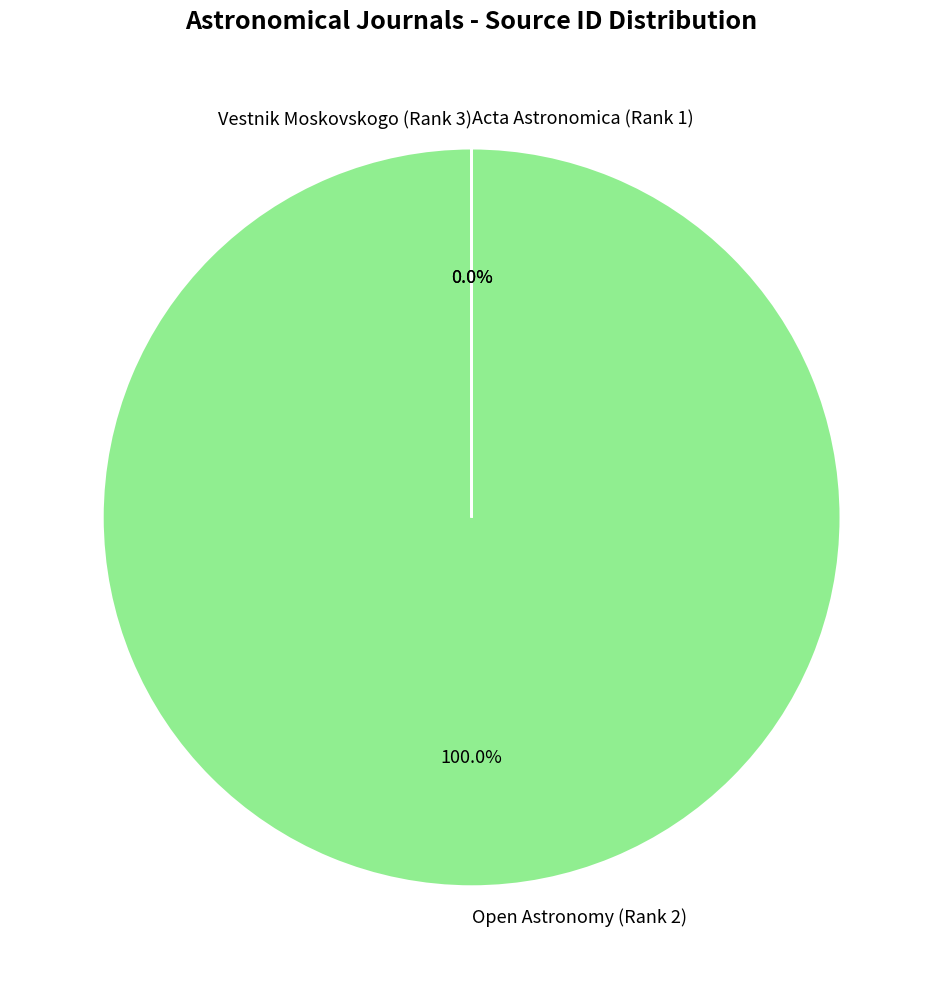

True or false: Open Astronomy (Rank 2) accounts for 88% of the total.

False